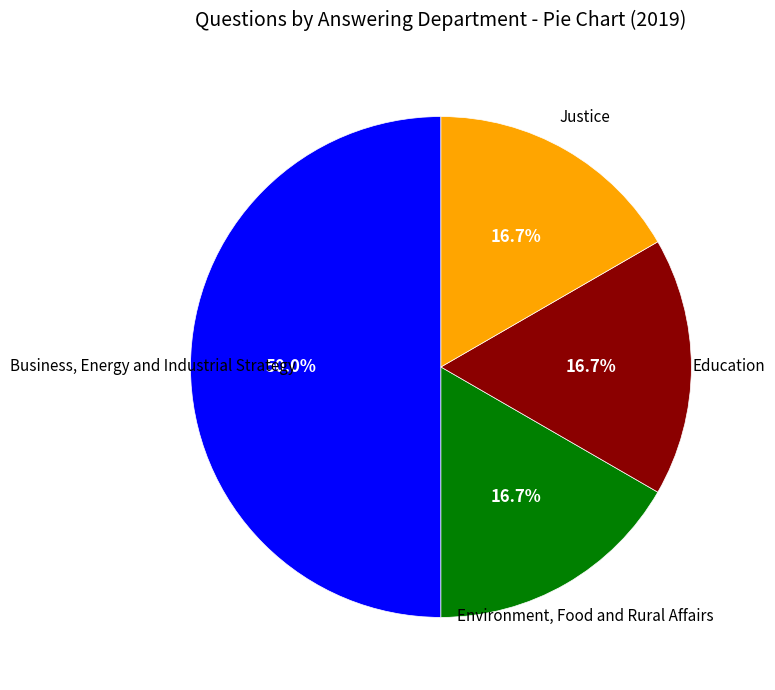

Which category has the biggest portion of the pie?

Business, Energy and Industrial Strategy